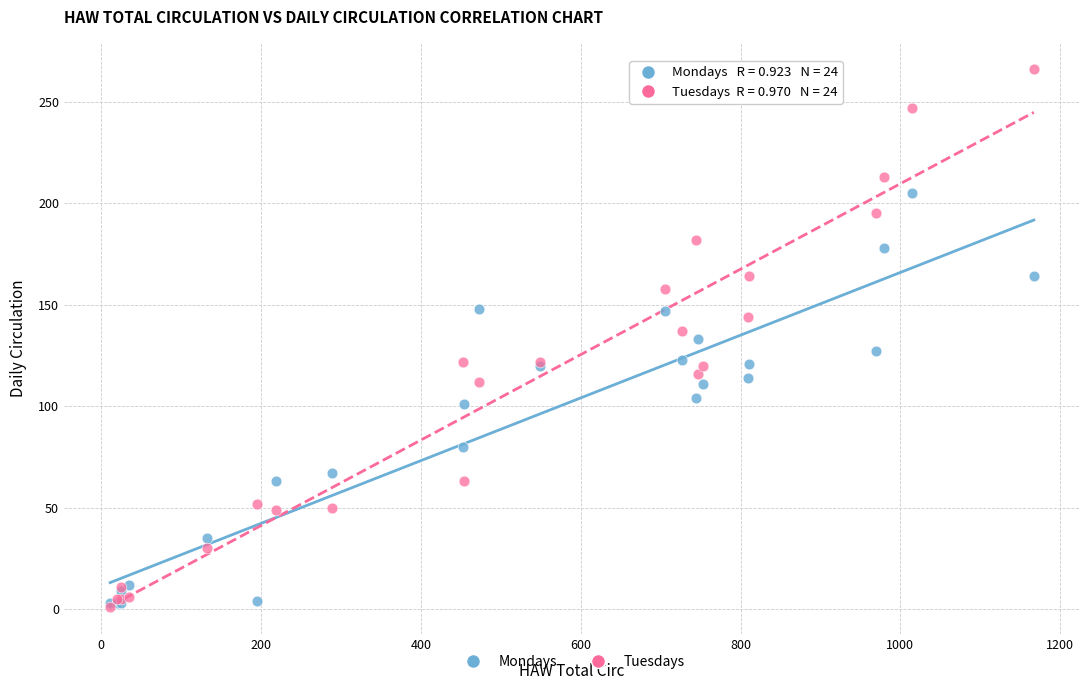

What are all the series names shown in the legend?

Mondays, Tuesdays